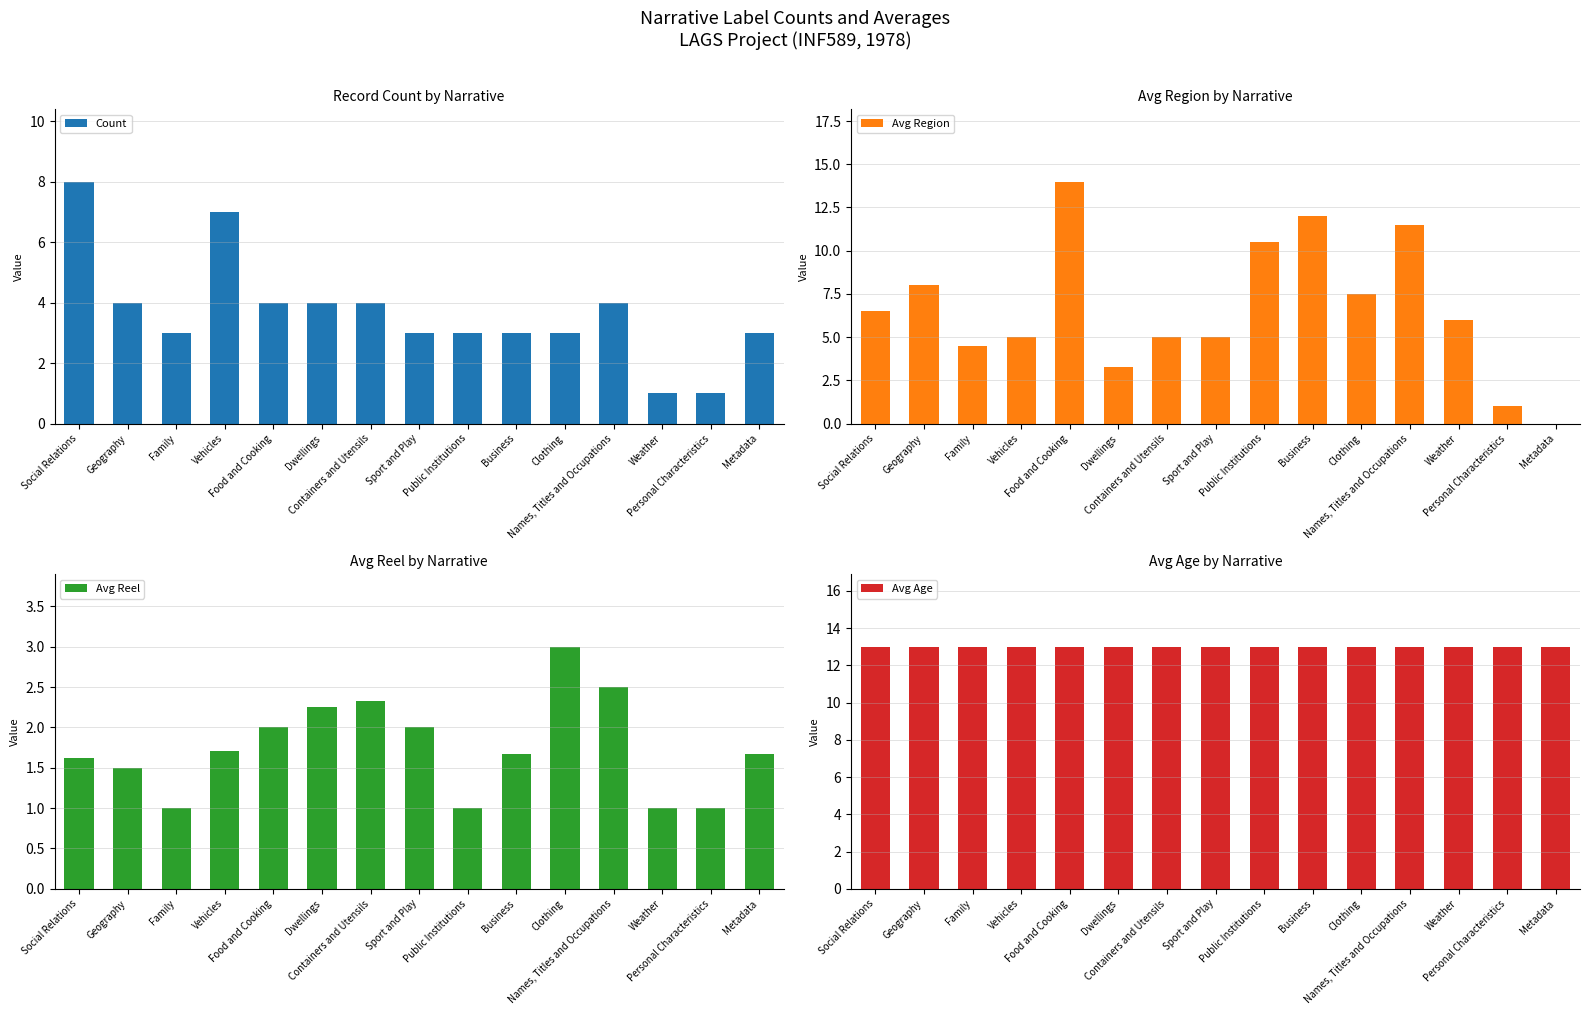

Reading right to left, list all the values displayed in this chart.

Count: Metadata=3.0	Personal Characteristics=1.0	Weather=1.0	Names, Titles and Occupations=4.0	Clothing=3.0	Business=3.0	Public Institutions=3.0	Sport and Play=3.0	Containers and Utensils=4.0	Dwellings=4.0	Food and Cooking=4.0	Vehicles=7.0	Family=3.0	Geography=4.0	Social Relations=8.0
Avg Region: Metadata=0.0	Personal Characteristics=1.0	Weather=6.0	Names, Titles and Occupations=11.5	Clothing=7.5	Business=12.0	Public Institutions=10.5	Sport and Play=5.0	Containers and Utensils=5.0	Dwellings=3.2	Food and Cooking=14.0	Vehicles=5.0	Family=4.5	Geography=8.0	Social Relations=6.5
Avg Reel: Metadata=1.7	Personal Characteristics=1.0	Weather=1.0	Names, Titles and Occupations=2.5	Clothing=3.0	Business=1.7	Public Institutions=1.0	Sport and Play=2.0	Containers and Utensils=2.3	Dwellings=2.2	Food and Cooking=2.0	Vehicles=1.7	Family=1.0	Geography=1.5	Social Relations=1.6
Avg Age: Metadata=13.0	Personal Characteristics=13.0	Weather=13.0	Names, Titles and Occupations=13.0	Clothing=13.0	Business=13.0	Public Institutions=13.0	Sport and Play=13.0	Containers and Utensils=13.0	Dwellings=13.0	Food and Cooking=13.0	Vehicles=13.0	Family=13.0	Geography=13.0	Social Relations=13.0